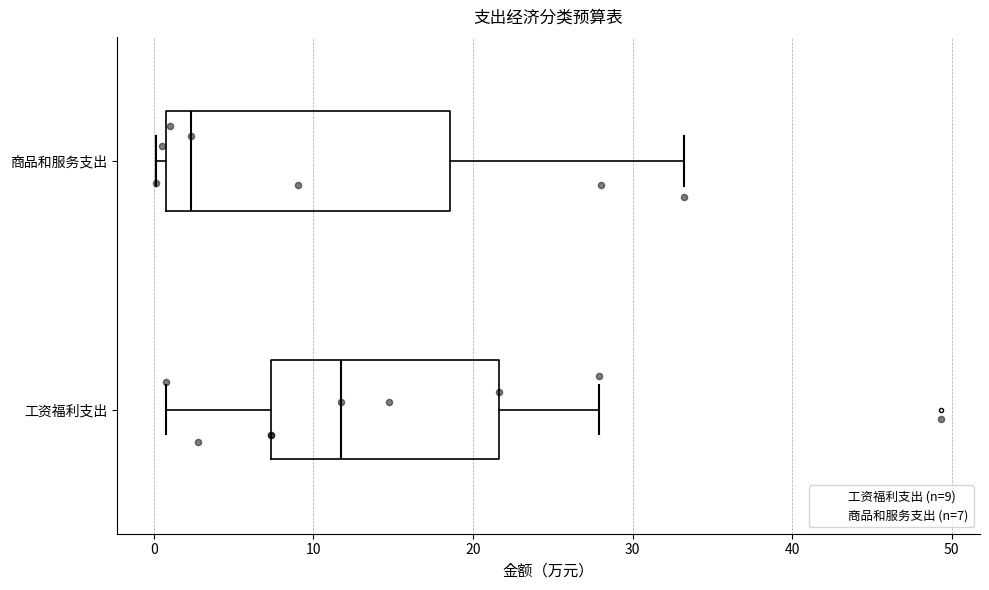

Which box has the furthest to the left median line?

商品和服务支出